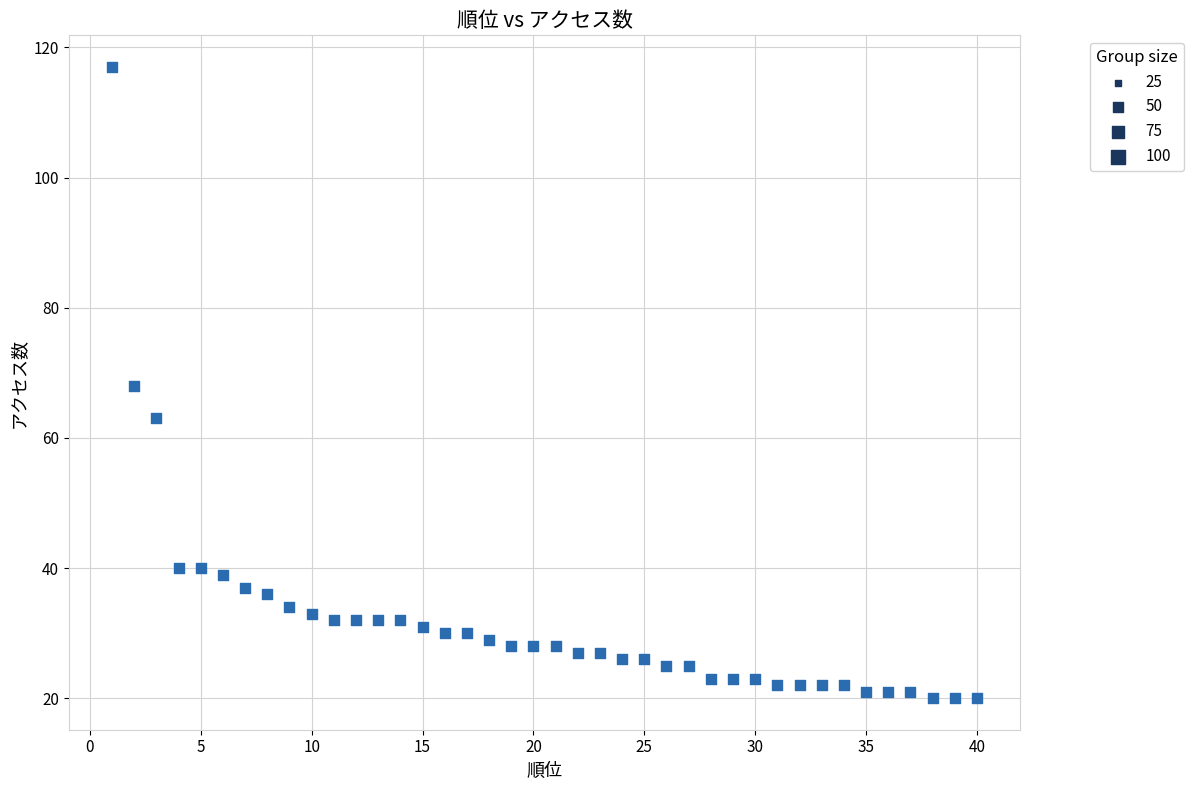

What is the range of X values (max minus min)?

39